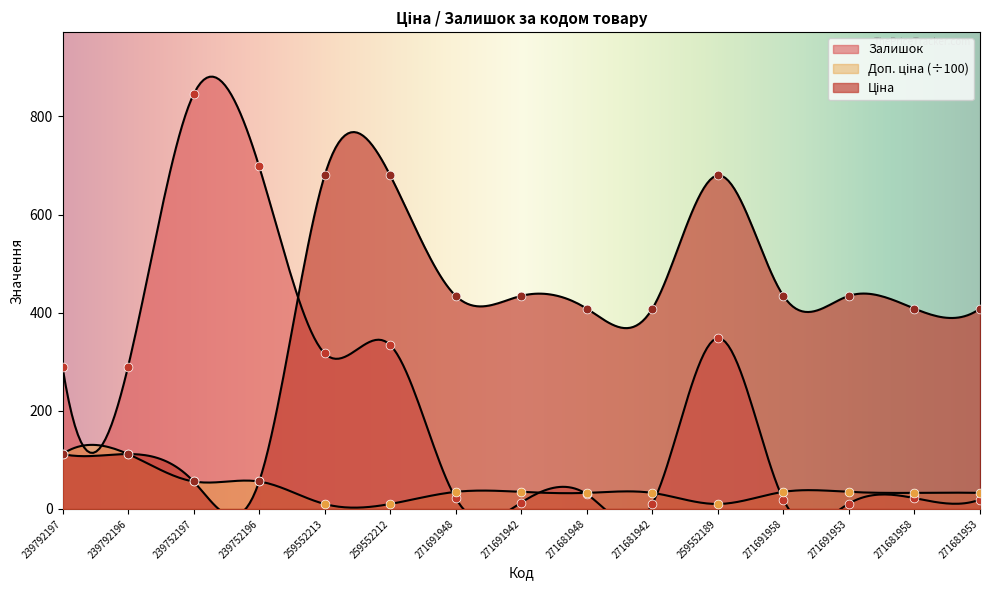

At which category is the sum across all series the highest?

259552189